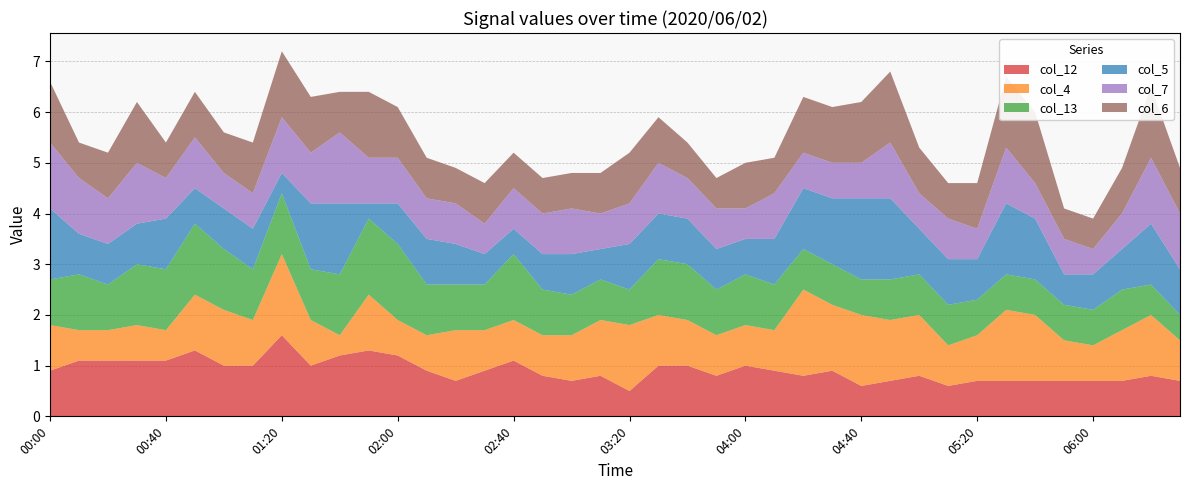

Reading left to right, transcribe all the data shown in this chart.

col_12: 0.9	1.1	1.1	1.1	1.1	1.3	1.0	1.0	1.6	1.0	1.2	1.3	1.2	0.9	0.7	0.9	1.1	0.8	0.7	0.8	0.5	1.0	1.0	0.8	1.0	0.9	0.8	0.9	0.6	0.7	0.8	0.6	0.7	0.7	0.7	0.7	0.7	0.7	0.8	0.7
col_4: 0.9	0.6	0.6	0.7	0.6	1.1	1.1	0.9	1.6	0.9	0.4	1.1	0.7	0.7	1.0	0.8	0.8	0.8	0.9	1.1	1.3	1.0	0.9	0.8	0.8	0.8	1.7	1.3	1.4	1.2	1.2	0.8	0.9	1.4	1.3	0.8	0.7	1.0	1.2	0.8
col_13: 0.9	1.1	0.9	1.2	1.2	1.4	1.2	1.0	1.2	1.0	1.2	1.5	1.5	1.0	0.9	0.9	1.3	0.9	0.8	0.8	0.7	1.1	1.1	0.9	1.0	0.9	0.8	0.8	0.7	0.8	0.8	0.8	0.7	0.7	0.7	0.7	0.7	0.8	0.6	0.5
col_5: 1.4	0.8	0.8	0.8	1.0	0.7	0.8	0.8	0.4	1.3	1.4	0.3	0.8	0.9	0.8	0.6	0.5	0.7	0.8	0.6	0.9	0.9	0.9	0.8	0.7	0.9	1.2	1.3	1.6	1.6	0.9	0.9	0.8	1.4	1.2	0.6	0.7	0.8	1.2	0.9
col_7: 1.3	1.1	0.9	1.2	0.8	1.0	0.7	0.7	1.1	1.0	1.4	0.9	0.9	0.8	0.8	0.6	0.8	0.8	0.9	0.7	0.8	1.0	0.8	0.8	0.6	0.9	0.7	0.7	0.7	1.1	0.7	0.8	0.6	1.1	0.7	0.7	0.5	0.7	1.3	1.1
col_6: 1.2	0.7	0.9	1.2	0.7	0.9	0.8	1.0	1.3	1.1	0.8	1.3	1.0	0.8	0.7	0.8	0.7	0.7	0.7	0.8	1.0	0.9	0.7	0.6	0.9	0.7	1.1	1.1	1.2	1.4	0.9	0.7	0.9	1.4	1.4	0.6	0.6	0.9	1.4	0.9